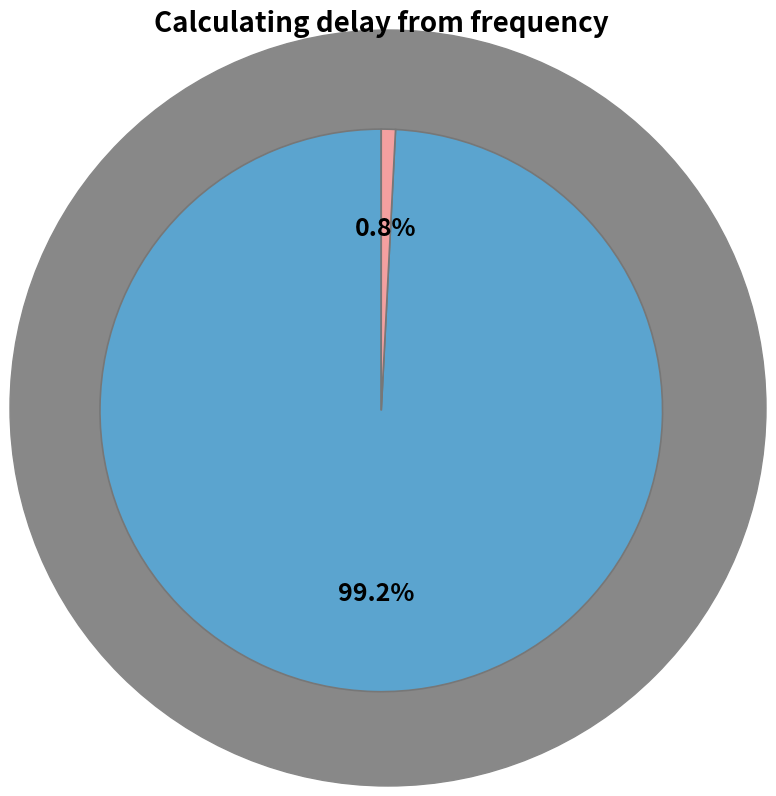

Count the number of slices in the pie.

2